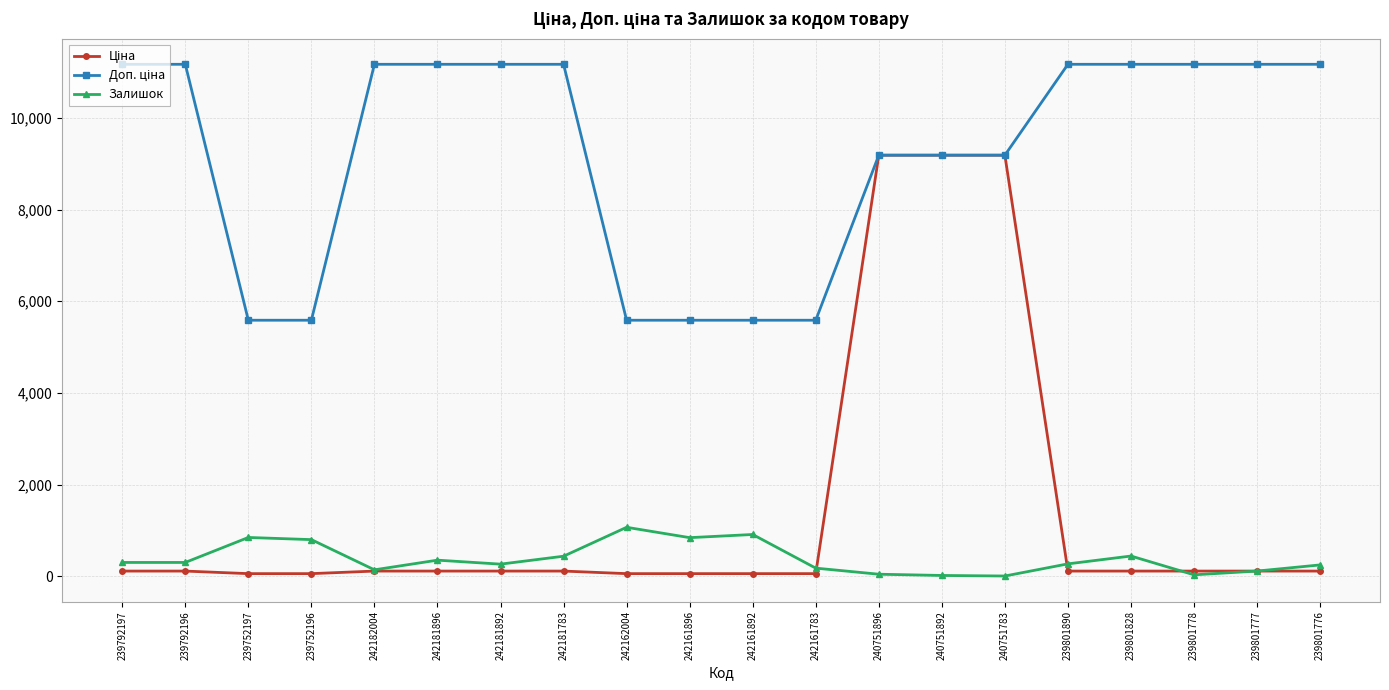

At how many categories does at least one series exceed 10054?

11